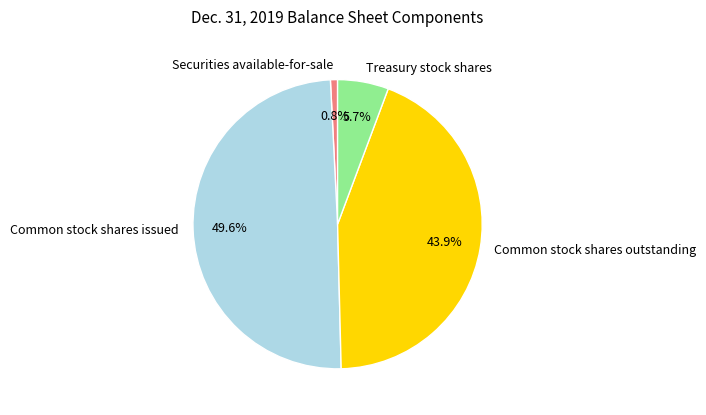

To the nearest percent, what is the average slice percentage?

25%